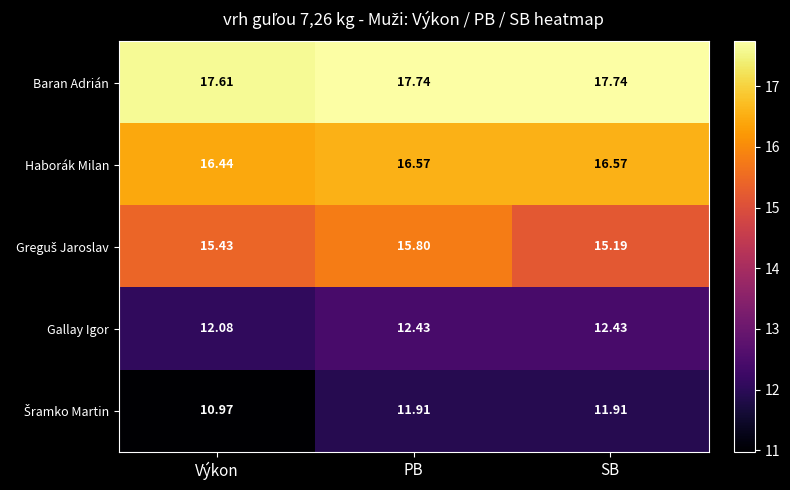

At which category does the chart reach its minimum across all series?

Výkon